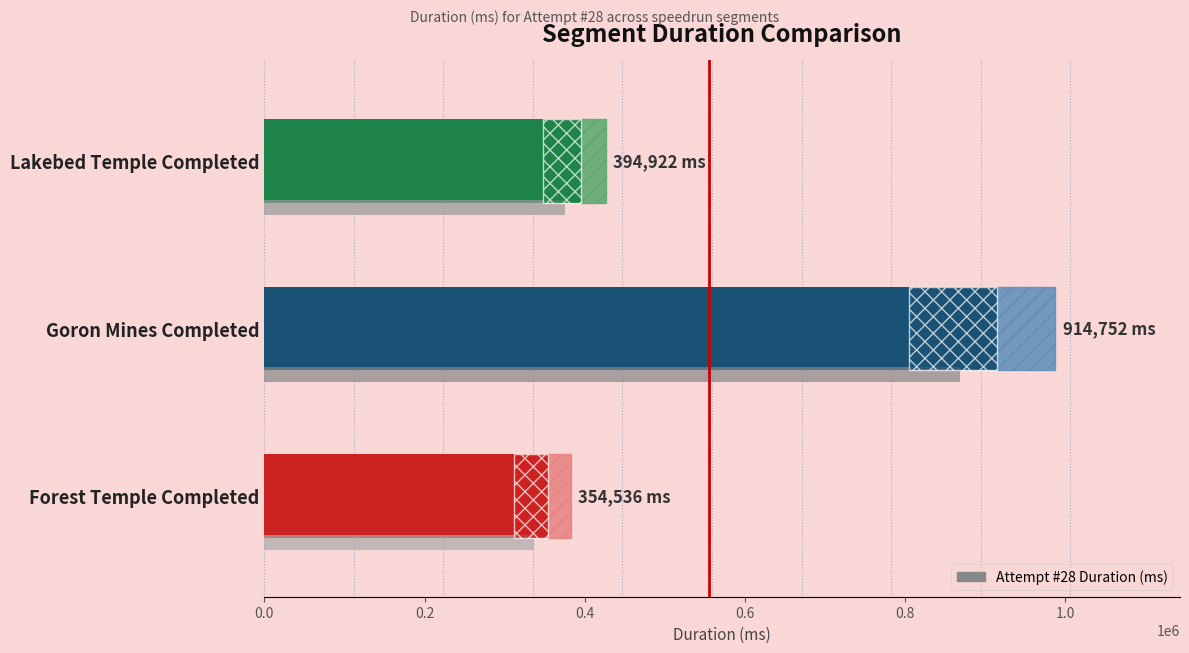

At which label does the data first exceed 394922?

Goron Mines Completed